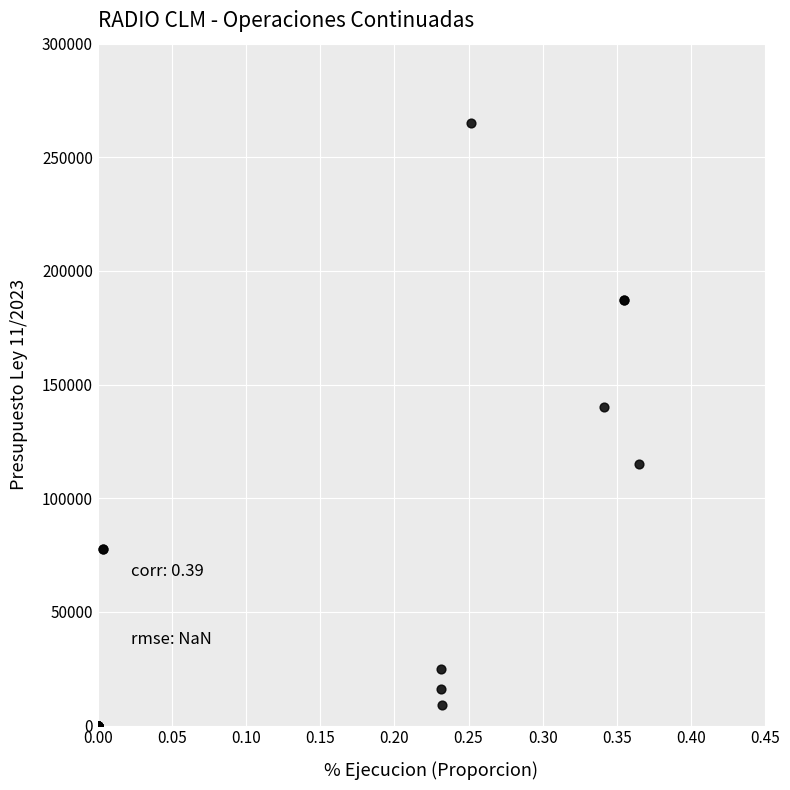

What Y value in the scatter plot is closest to 132500?

140000